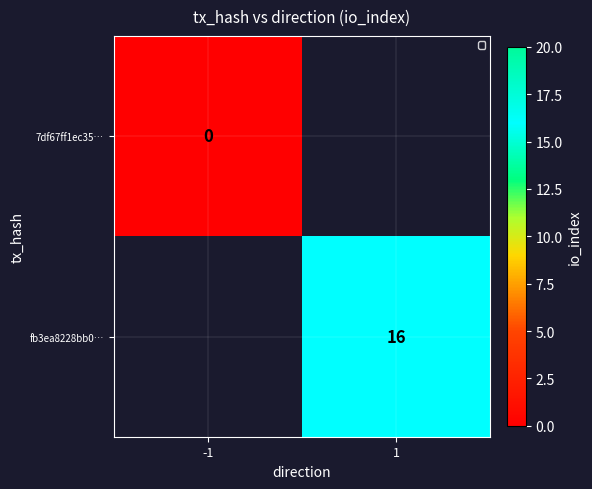

True or false: fb3ea8228bb0… has a value of 22 at 1.

False